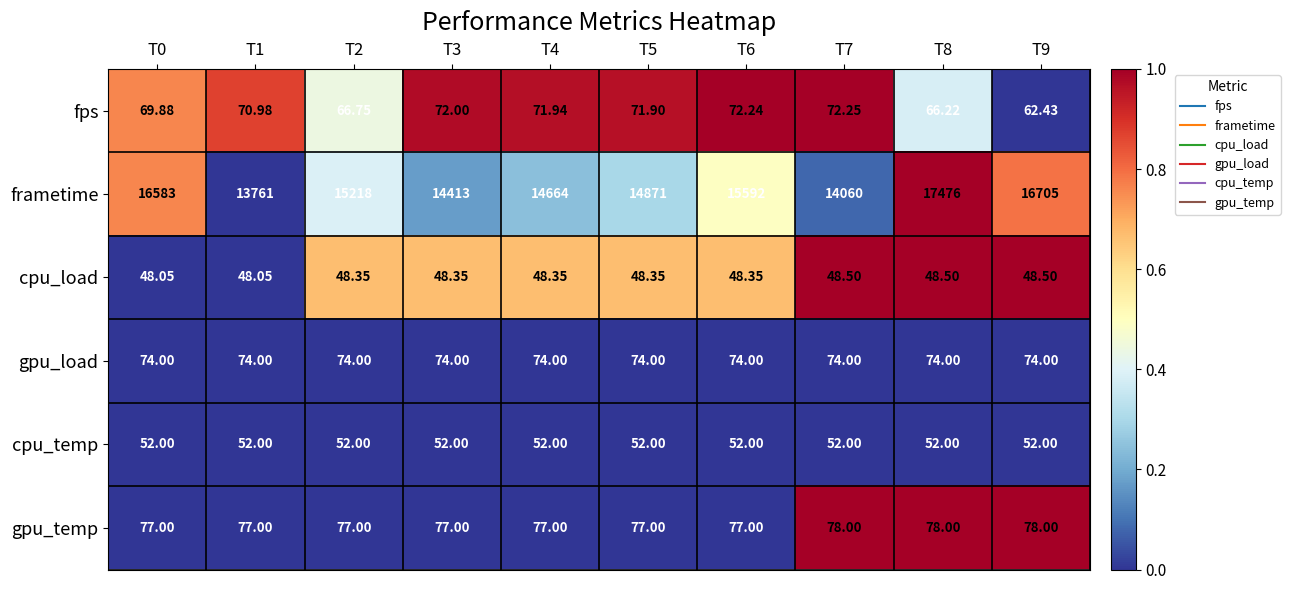

Which series has the largest total across all categories?

frametime